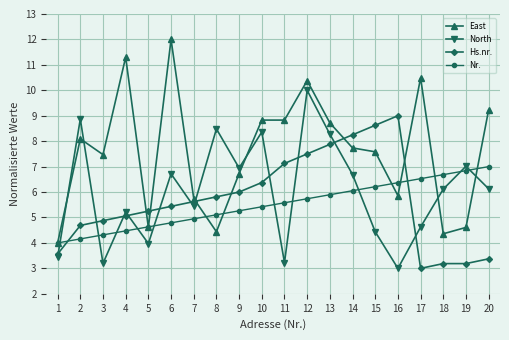

What is the total value across all series at 3?

19.9